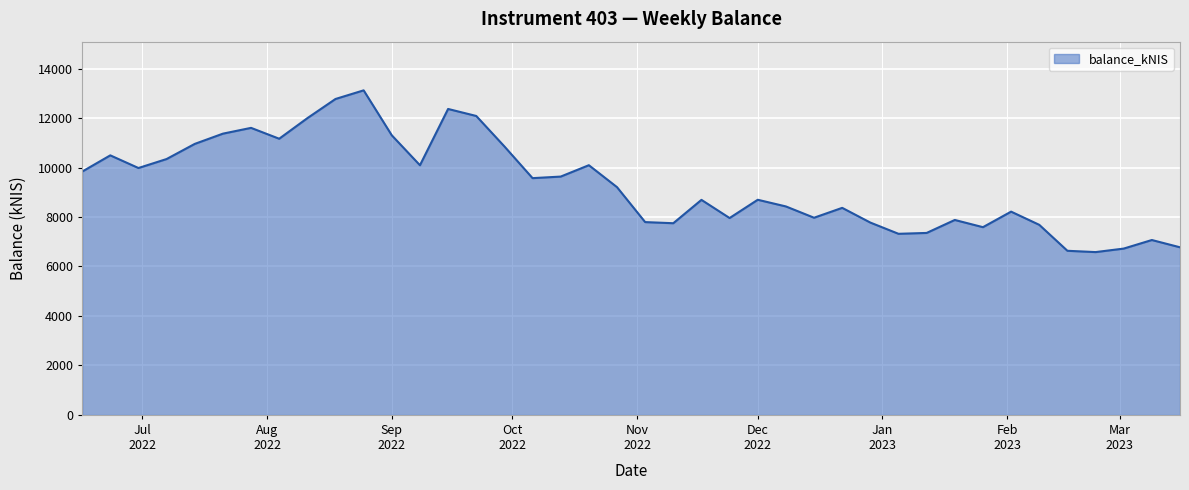

What is the greatest value displayed?

13121.3